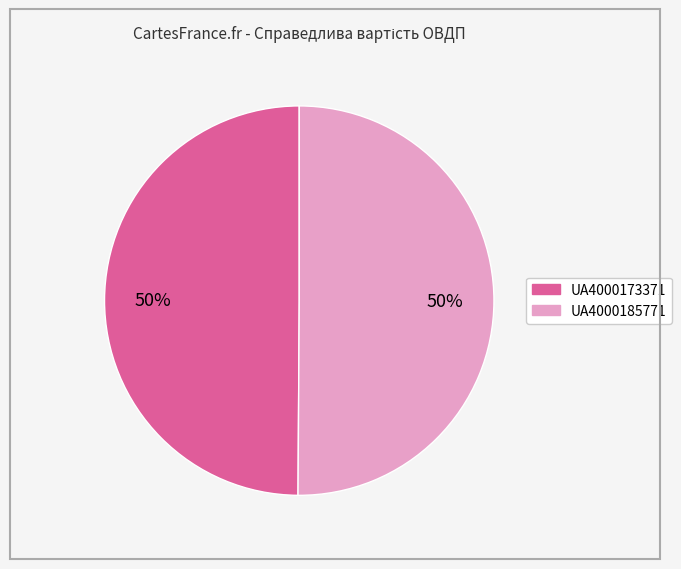

What is the ratio of the value at UA4000173371 to the value at UA4000185771?

1.0